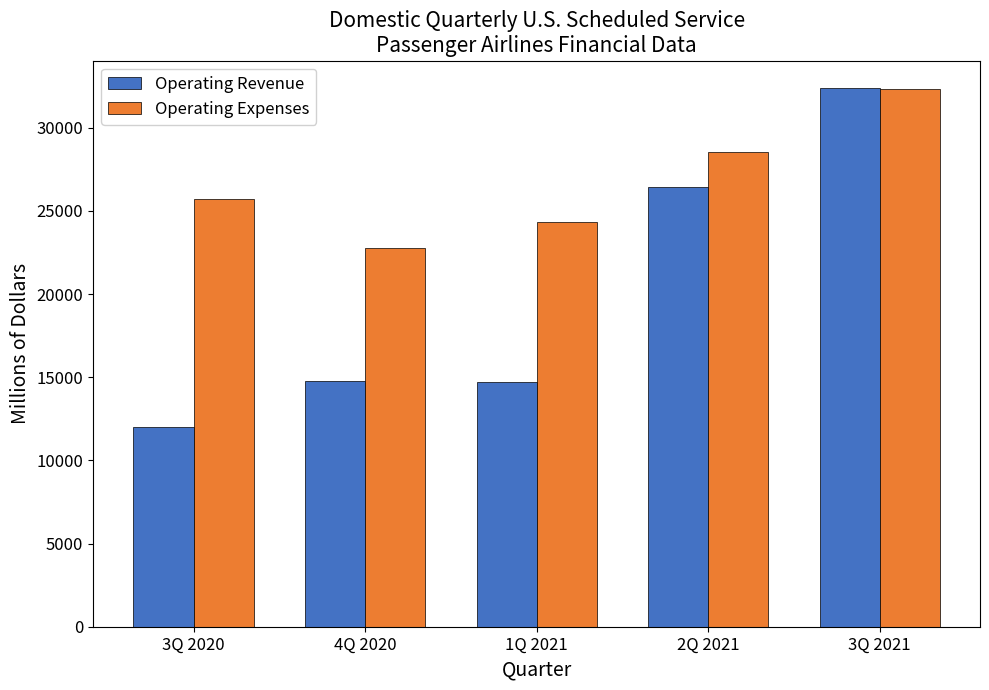

What are all the series names shown in the legend?

Operating Revenue, Operating Expenses